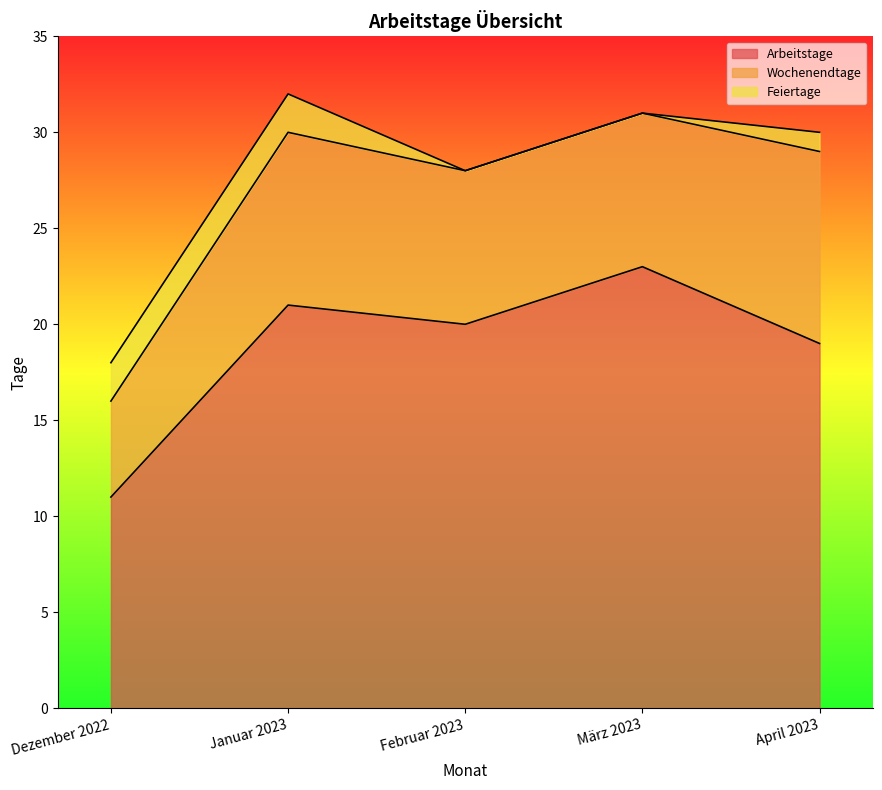

Reading right to left, transcribe all the data shown in this chart.

Arbeitstage: 19	23	20	21	11
Wochenendtage: 10	8	8	9	5
Feiertage: 1	0	0	2	2